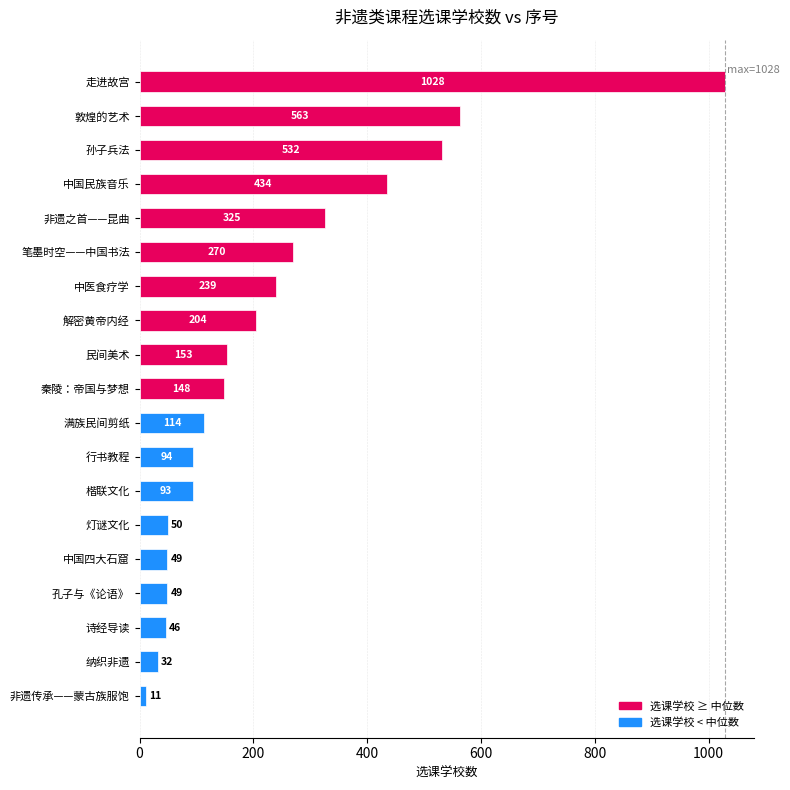

Reading bottom to top, transcribe all the data shown in this chart.

11	32	46	49	49	50	93	94	114	148	153	204	239	270	325	434	532	563	1028